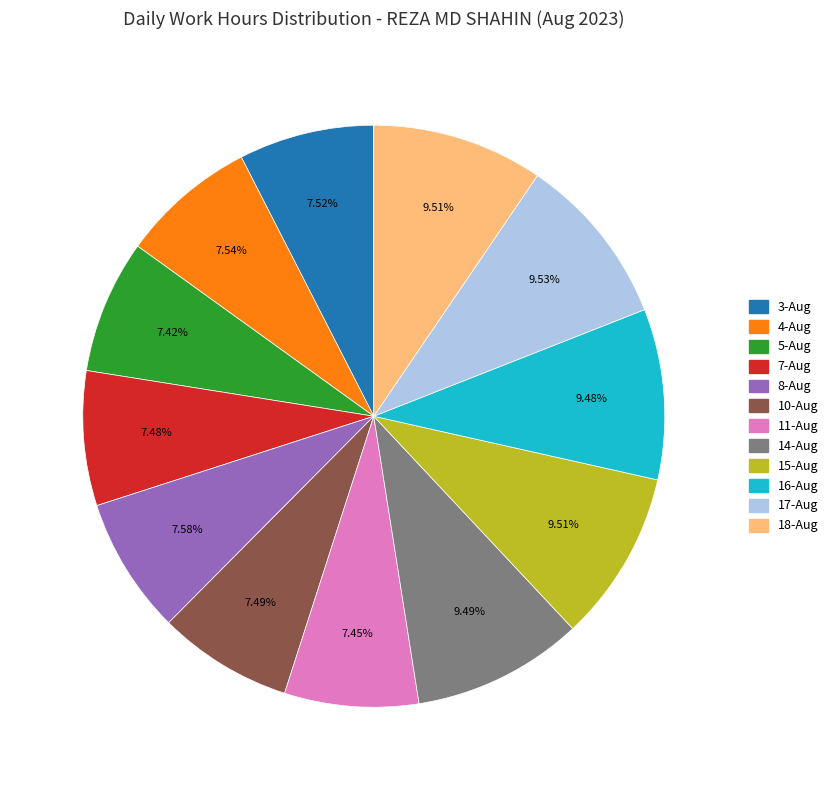

What is the ratio of the value at 3-Aug to the value at 4-Aug?

1.0